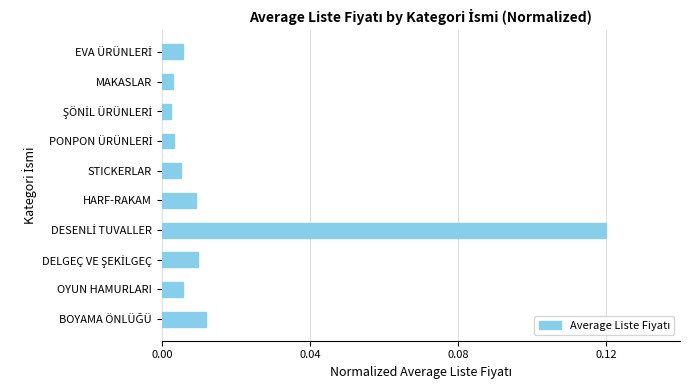

Count the number of categories in the chart.

10